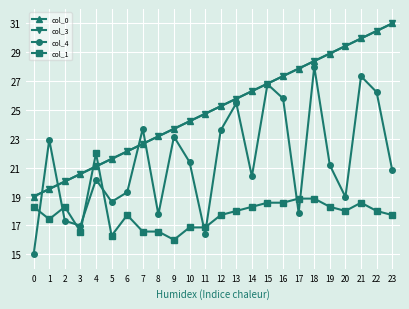

Reading right to left, list all the values displayed in this chart.

col_0: 23=31.0	22=30.5	21=30.0	20=29.4	19=28.9	18=28.4	17=27.9	16=27.3	15=26.8	14=26.3	13=25.8	12=25.3	11=24.7	10=24.2	9=23.7	8=23.2	7=22.7	6=22.1	5=21.6	4=21.1	3=20.6	2=20.0	1=19.5	0=19.0
col_3: 23=31.0	22=30.5	21=30.0	20=29.4	19=28.9	18=28.4	17=27.9	16=27.3	15=26.8	14=26.3	13=25.8	12=25.3	11=24.7	10=24.2	9=23.7	8=23.2	7=22.7	6=22.1	5=21.6	4=21.1	3=20.6	2=20.0	1=19.5	0=19.0
col_4: 23=20.8	22=26.2	21=27.3	20=19.0	19=21.2	18=28.0	17=17.9	16=25.8	15=26.8	14=20.4	13=25.5	12=23.6	11=16.4	10=21.4	9=23.2	8=17.8	7=23.7	6=19.3	5=18.6	4=20.2	3=17.0	2=17.3	1=22.9	0=15.0
col_1: 23=17.7	22=18.0	21=18.6	20=18.0	19=18.3	18=18.9	17=18.9	16=18.6	15=18.6	14=18.3	13=18.0	12=17.7	11=16.9	10=16.9	9=16.0	8=16.6	7=16.6	6=17.7	5=16.3	4=22.0	3=16.6	2=18.3	1=17.4	0=18.3